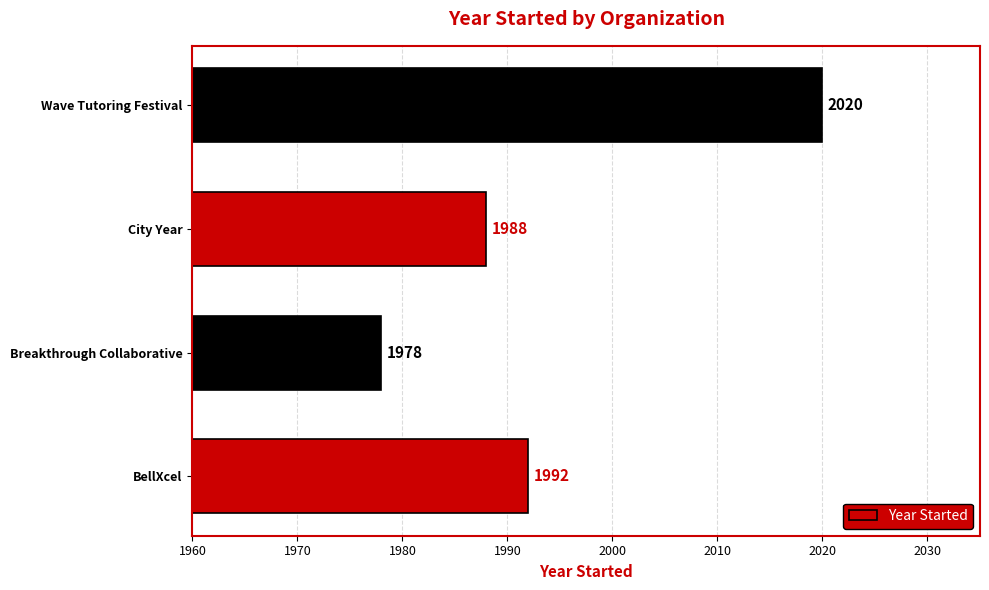

True or false: the data shows 2020 at Wave Tutoring Festival.

True